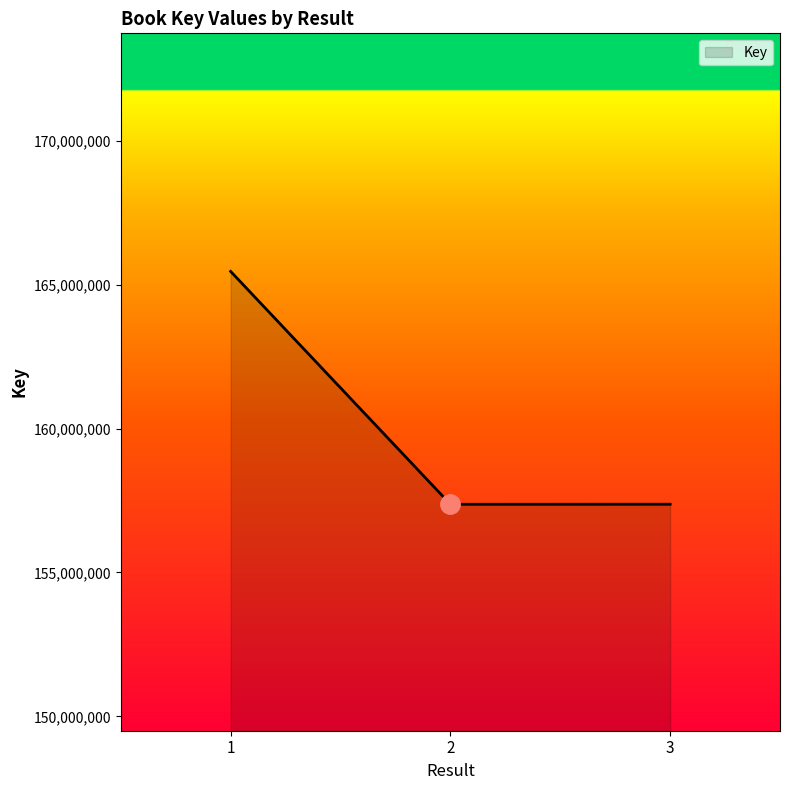

What is the difference between the values at 2 and 3?

1841